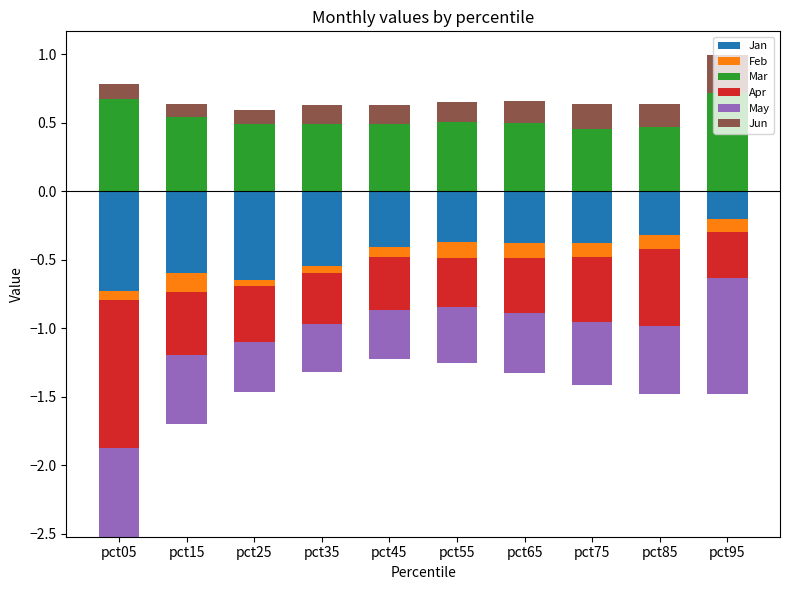

True or false: Mar has a value of 0.2 at pct15.

False